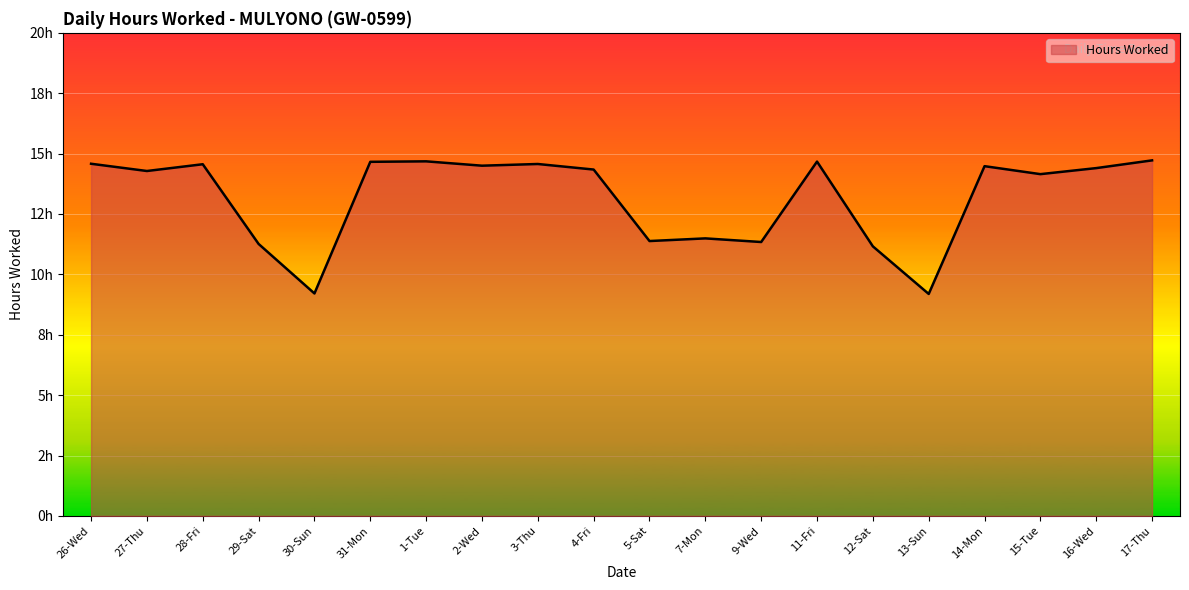

Which has a higher value, 27-Thu or 16-Wed?

16-Wed